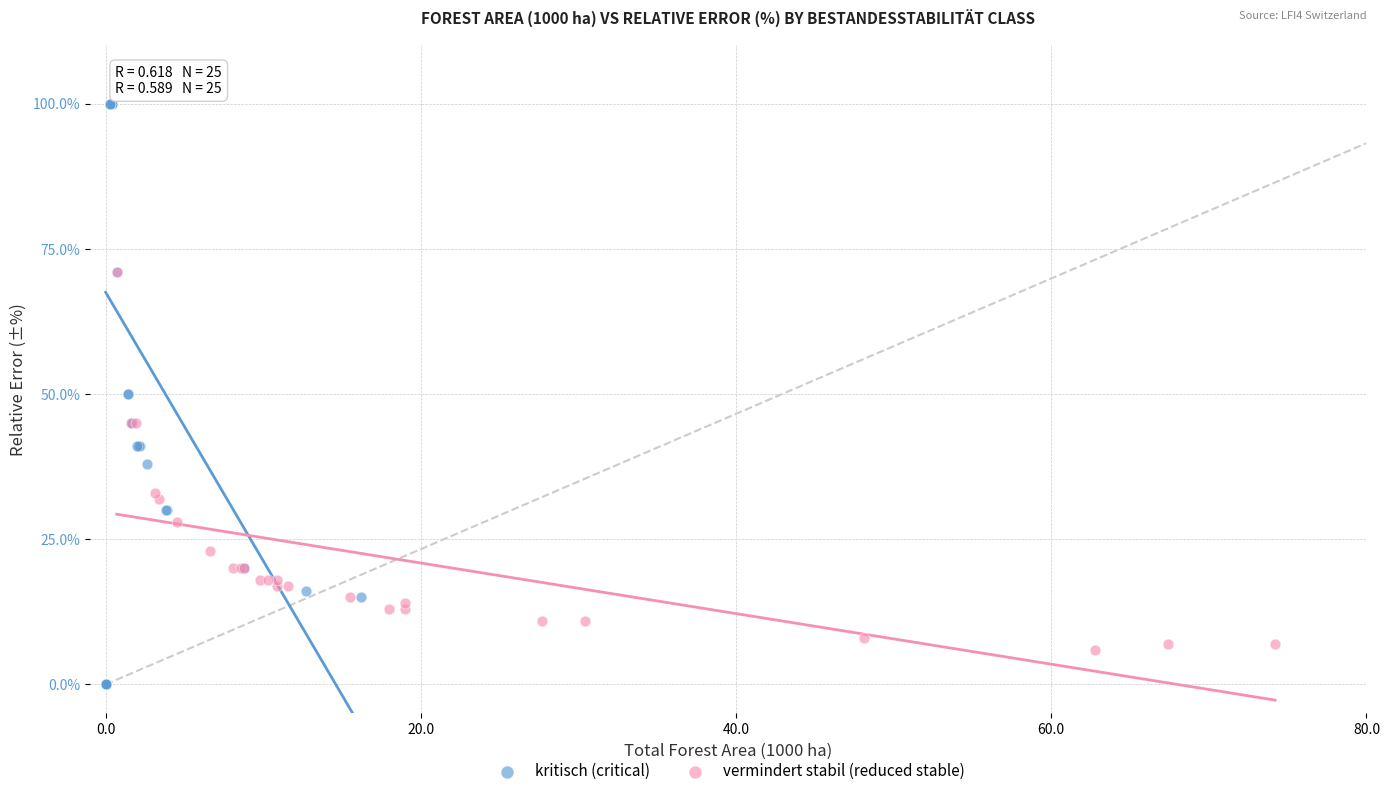

Which series reaches the maximum Y coordinate?

kritisch (critical)